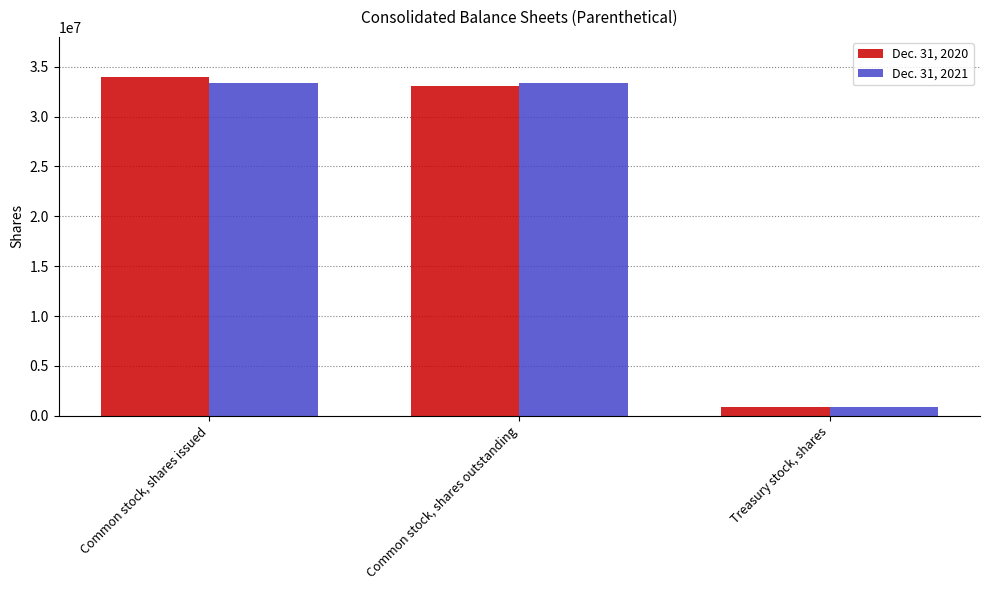

Which series has the widest spread of values?

Dec. 31, 2020